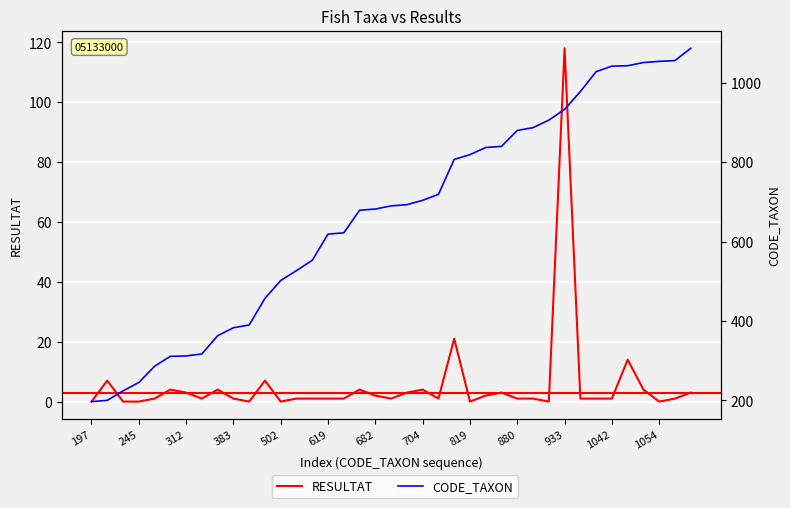

What is the label of the 1st point from the left?

197